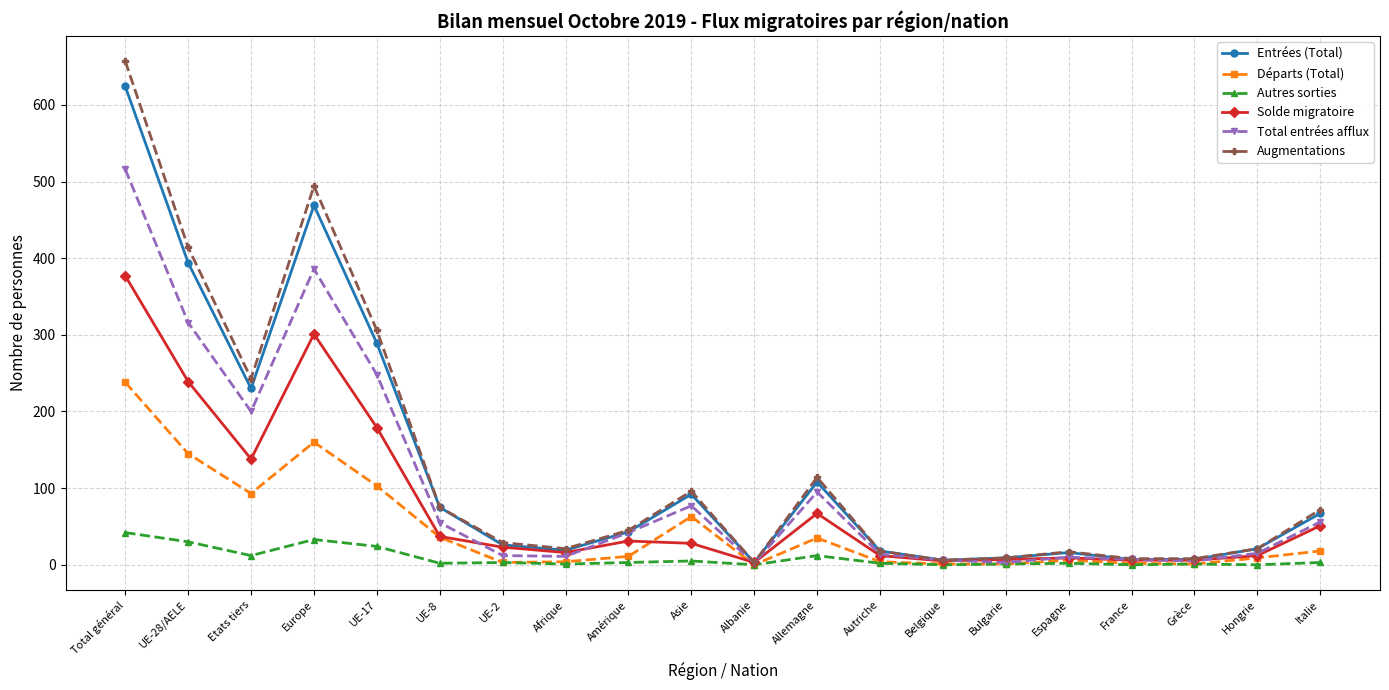

True or false: Total entrées afflux has a value of 56 at Italie.

True